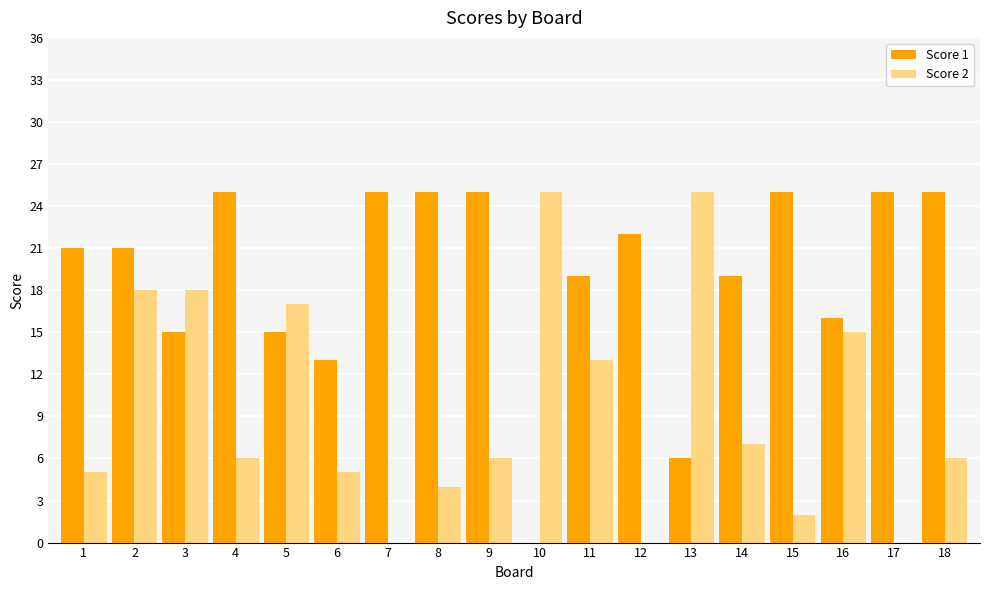

What is the spread (max minus min) of values at 13?

19